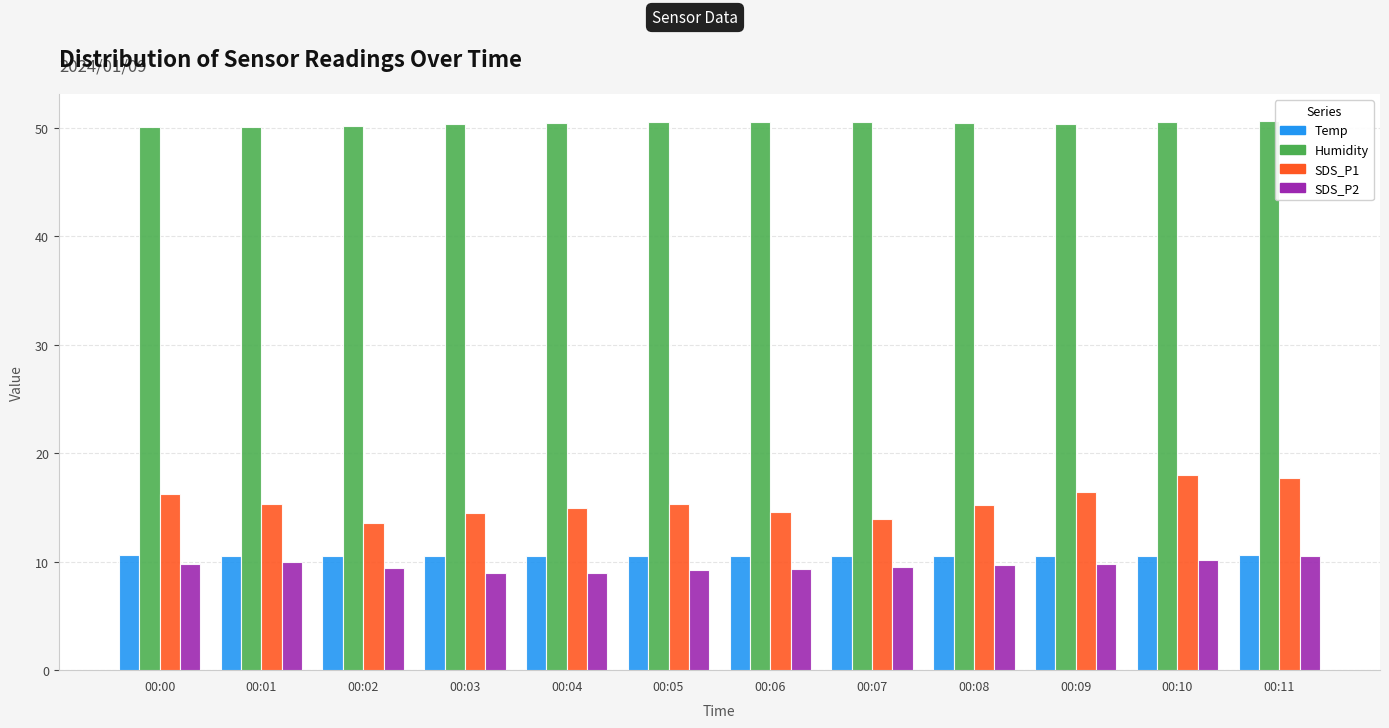

Is the value of SDS_P2 at 00:04 greater than the value of Temp at 00:05?

No